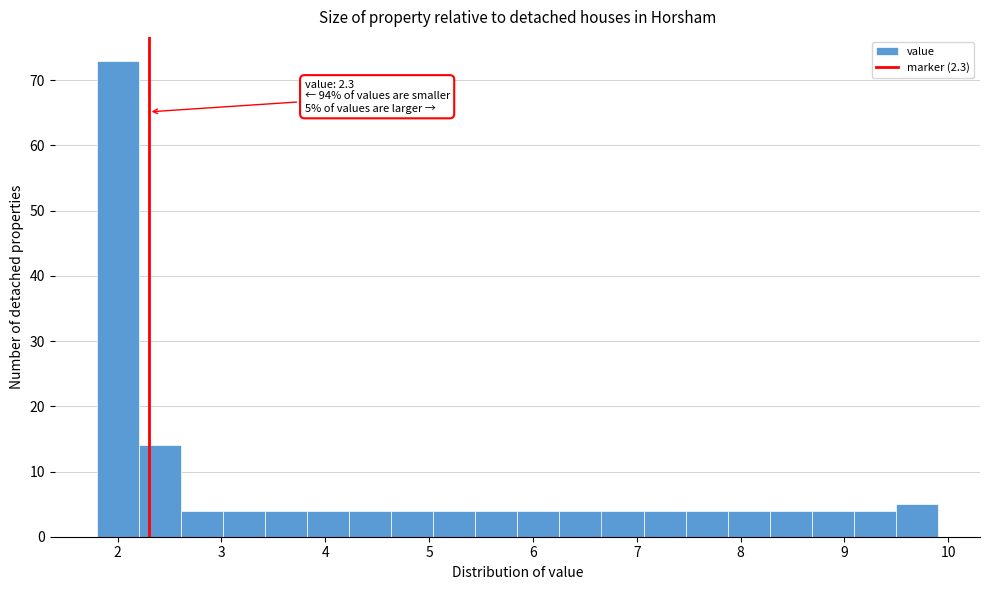

Over which range of the x-axis is the bar tallest?

1.8 to 2.2